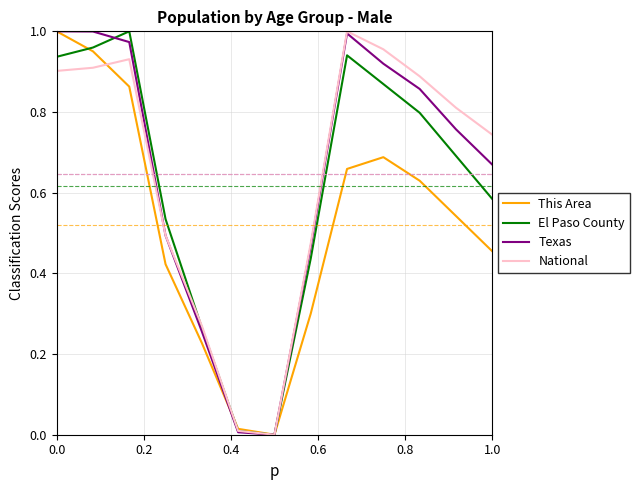

What are all the series names shown in the legend?

This Area, El Paso County, Texas, National